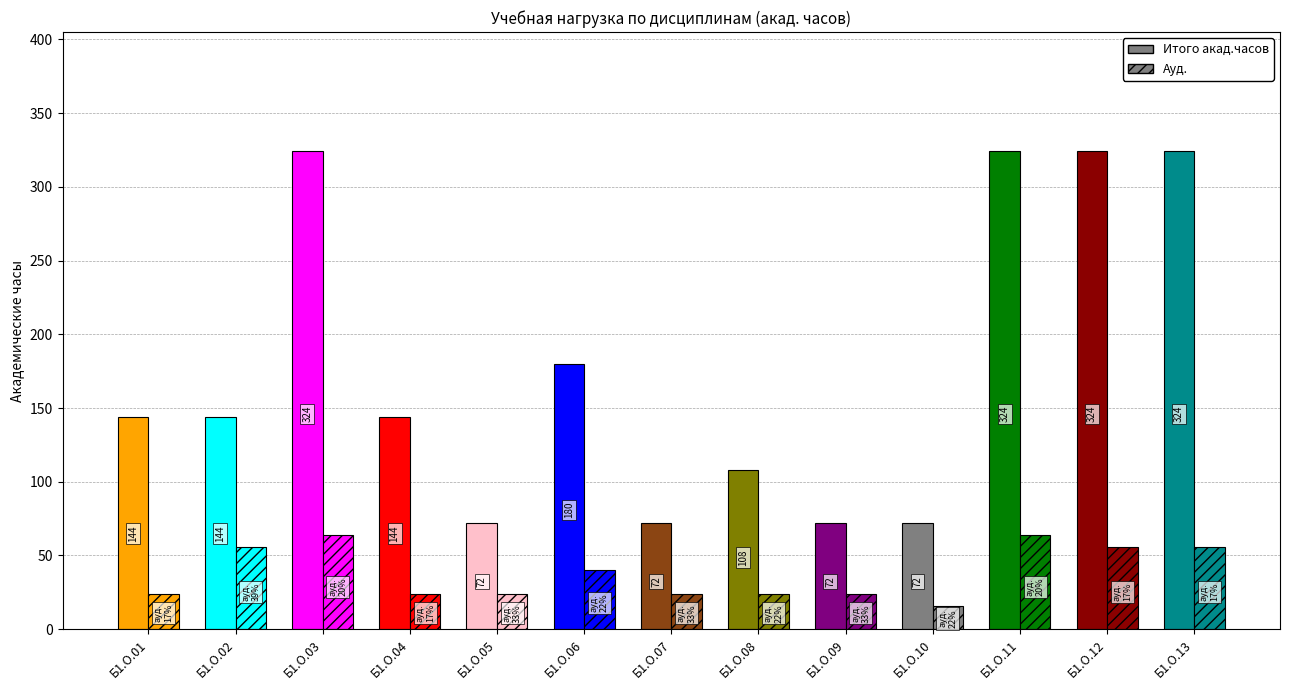

What is the approximate value of Ауд. at Б1.О.06, to the nearest 10?

40